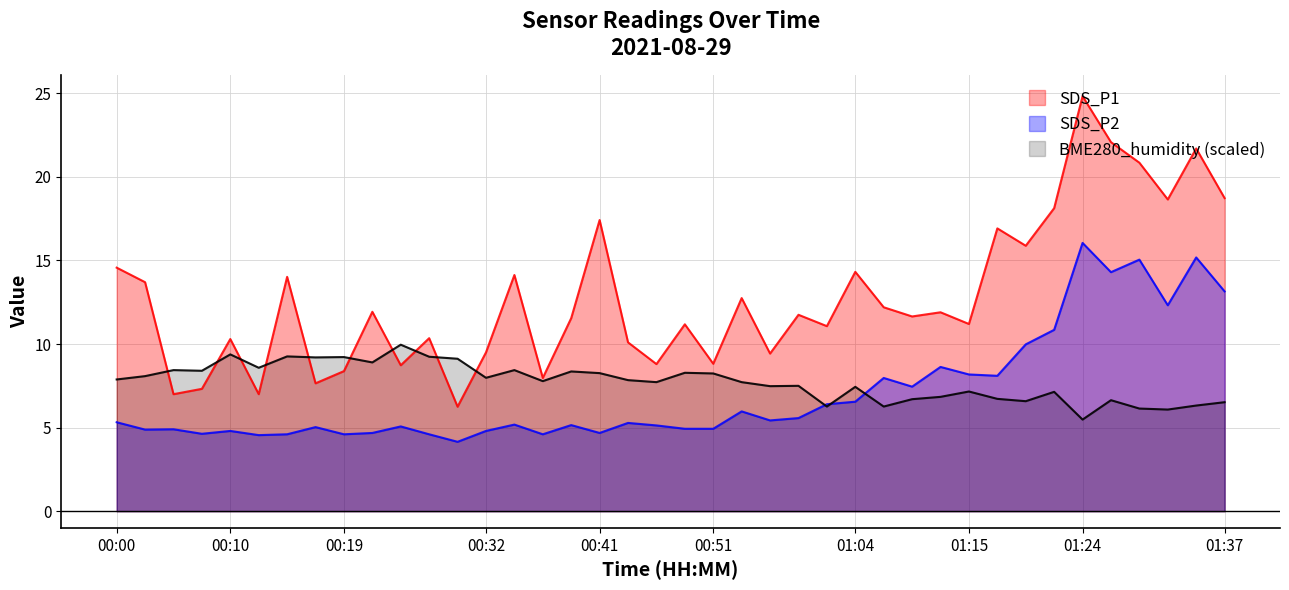

Is it true that SDS_P2 equals 2.2 at 01:15?

False